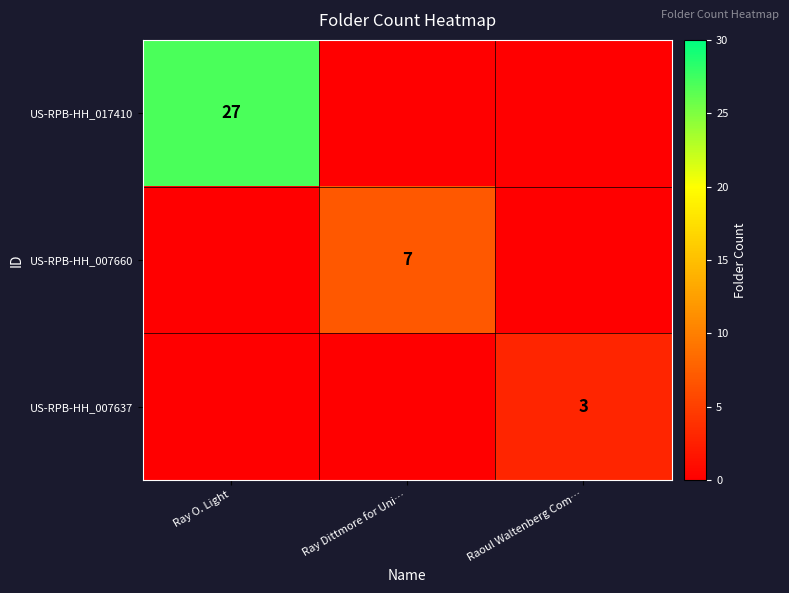

The value of US-RPB-HH_007660 at Ray Dittmore for Uni… is 12. True or false?

False